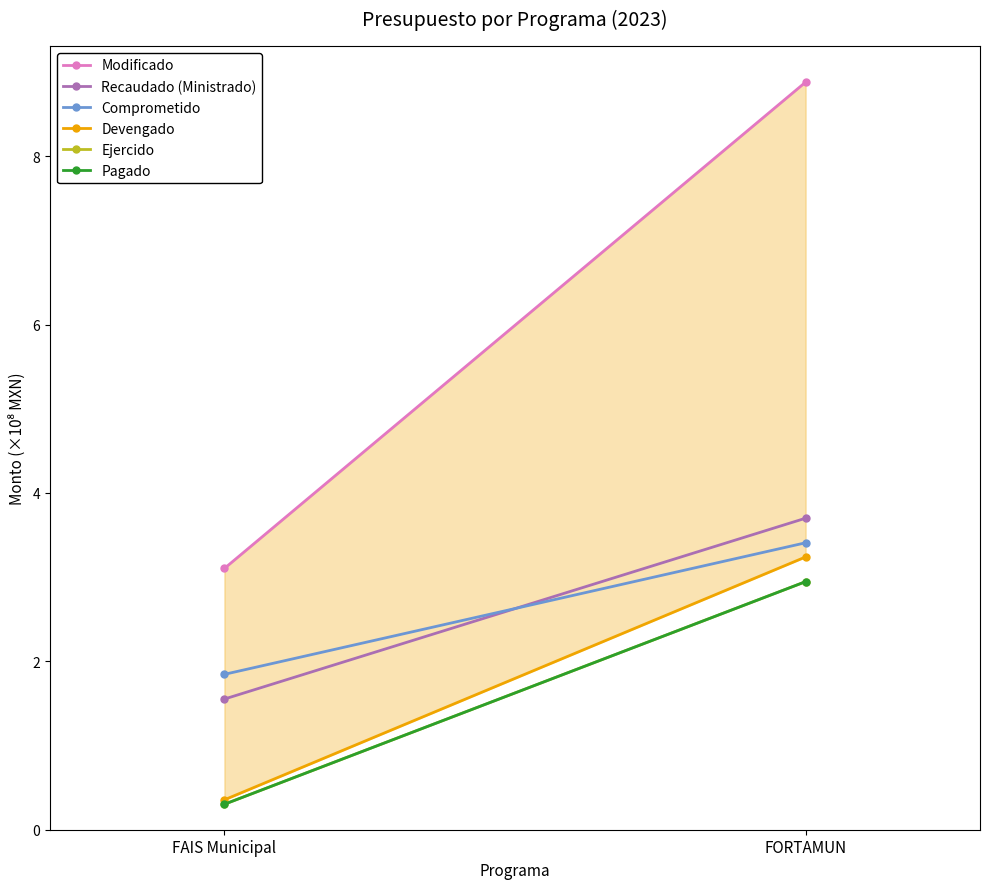

What position from the right is FAIS Municipal?

2